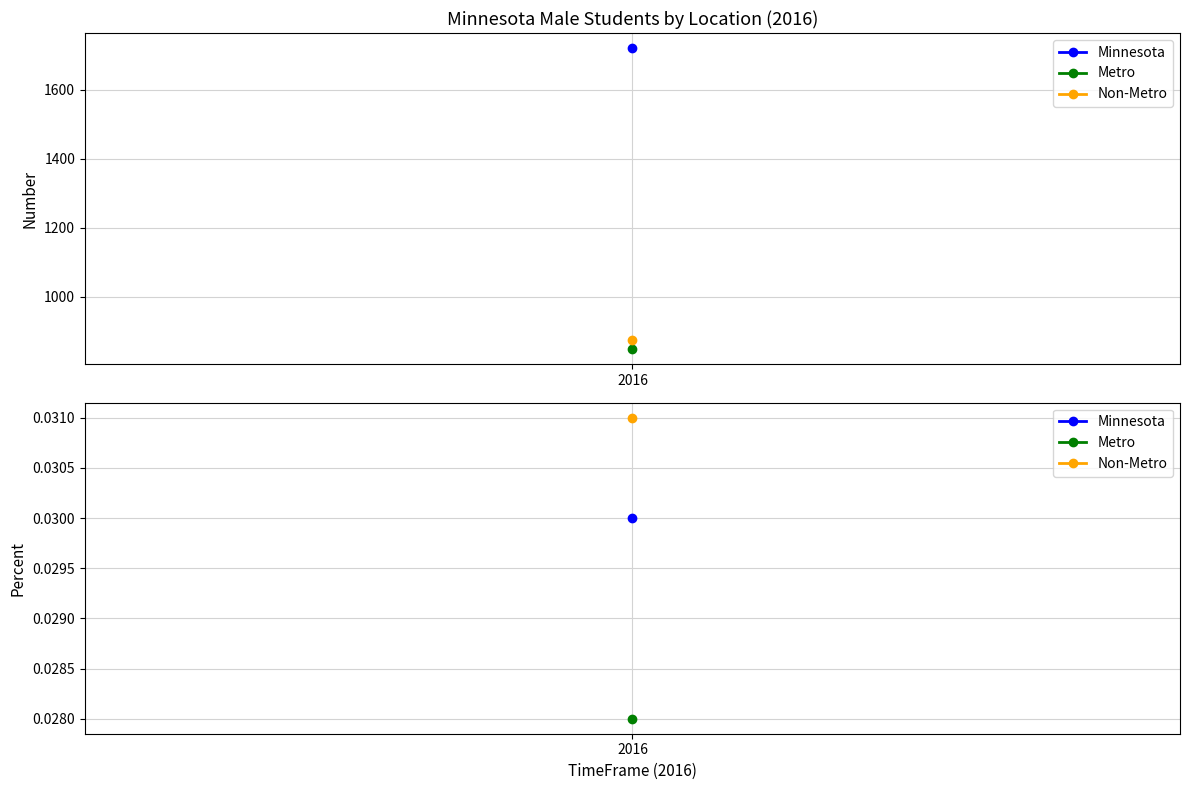

At which label is Metro closest to 424?

Percent